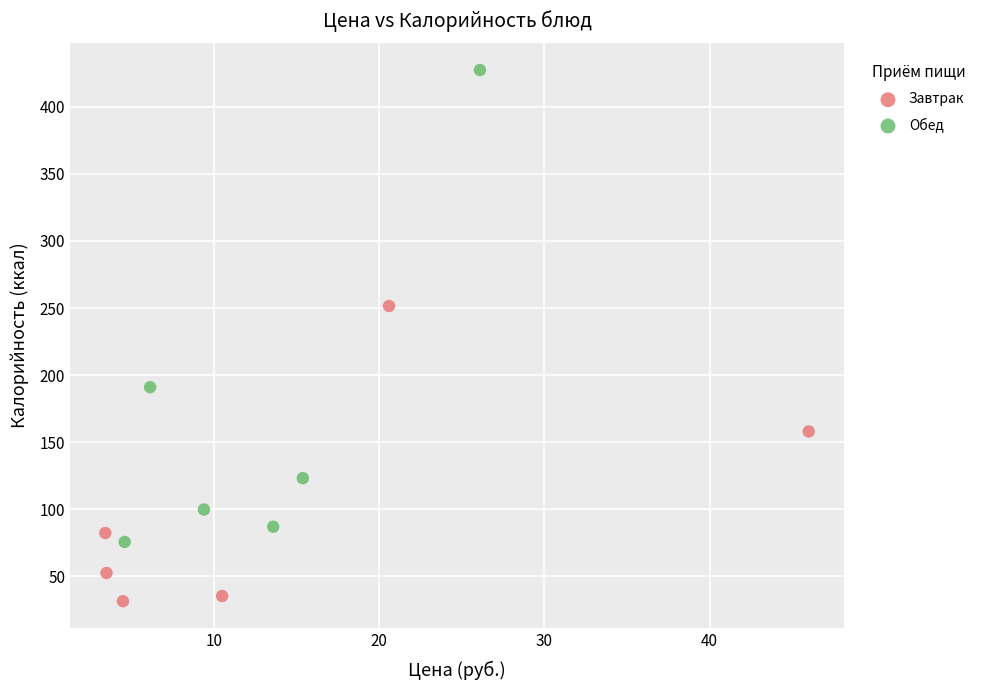

Which series contains the lowest Y value?

Завтрак